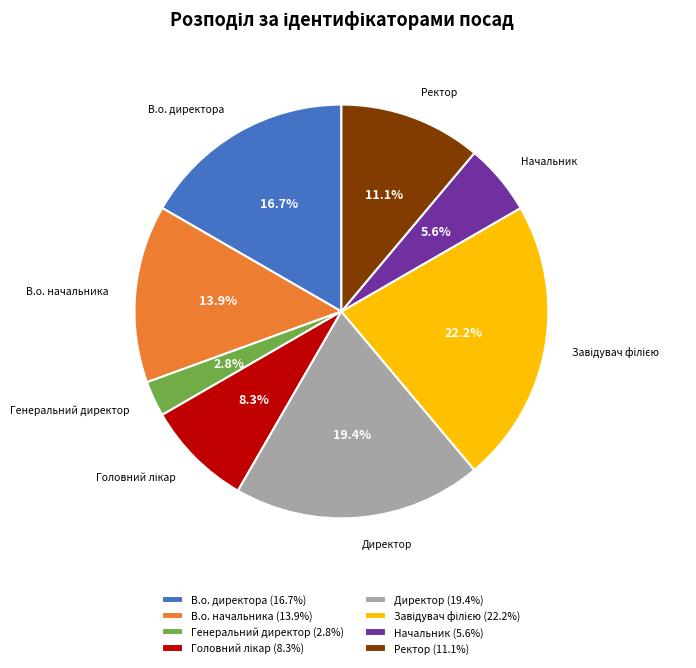

What percentage is NOT represented by Директор?

80.6%